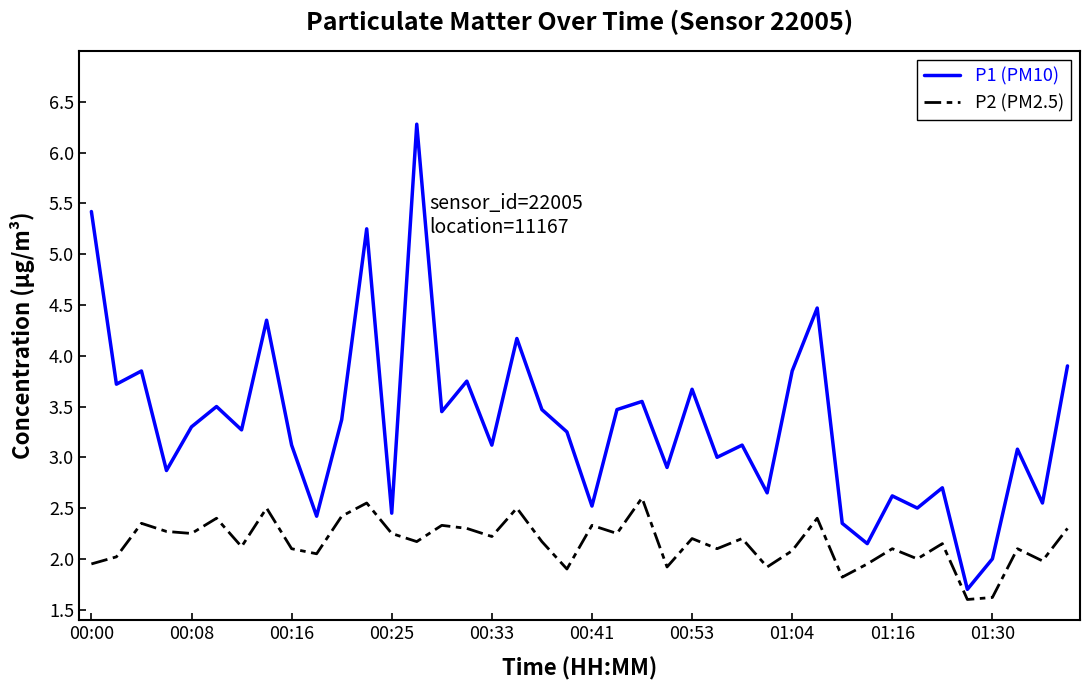

Does the chart have visible grid lines?

No